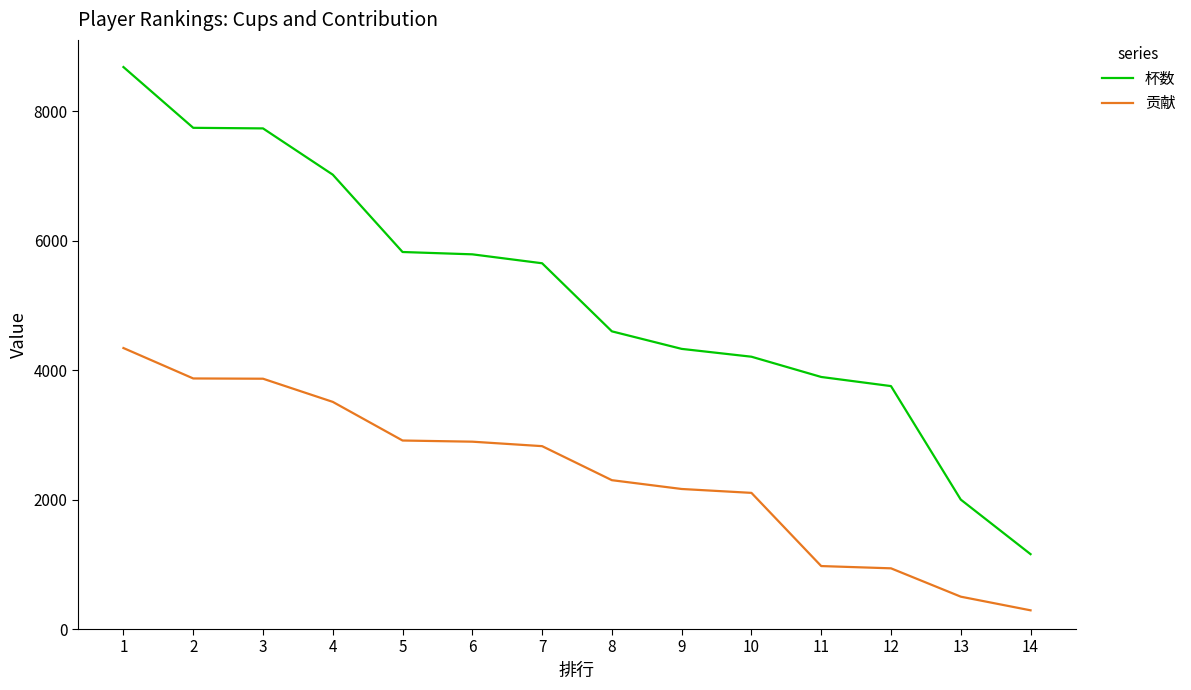

True or false: 杯数 and 贡献 intersect in this chart.

False